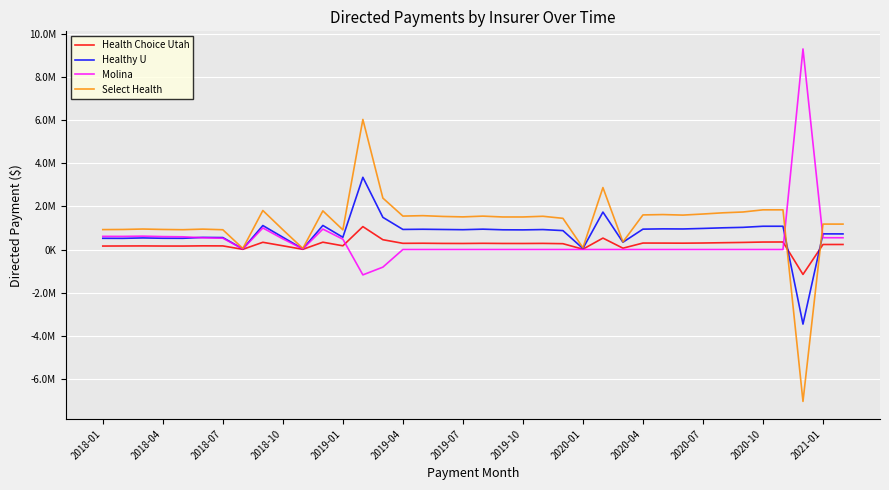

Does the chart have visible grid lines?

Yes